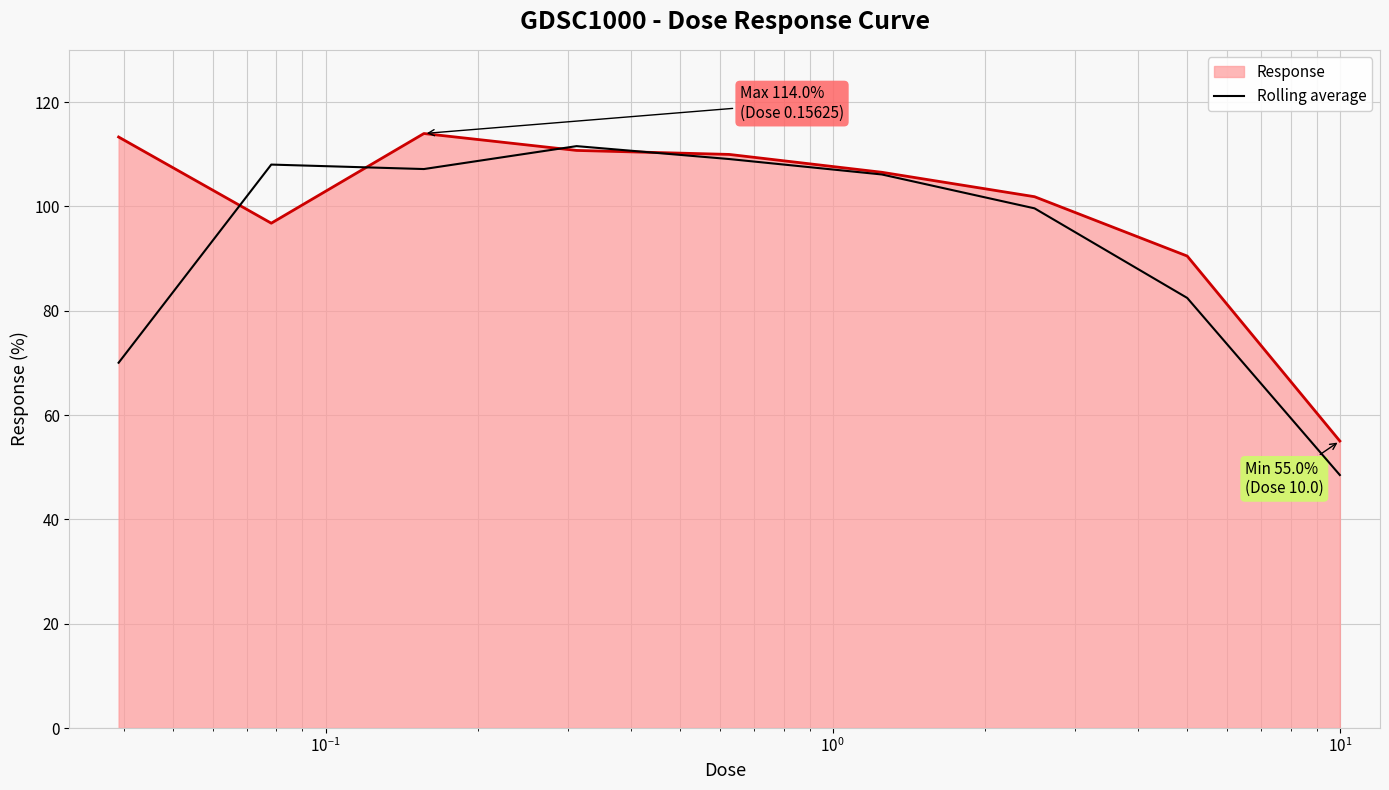

Rank the series by their average value, from highest to lowest.

Response, Rolling average